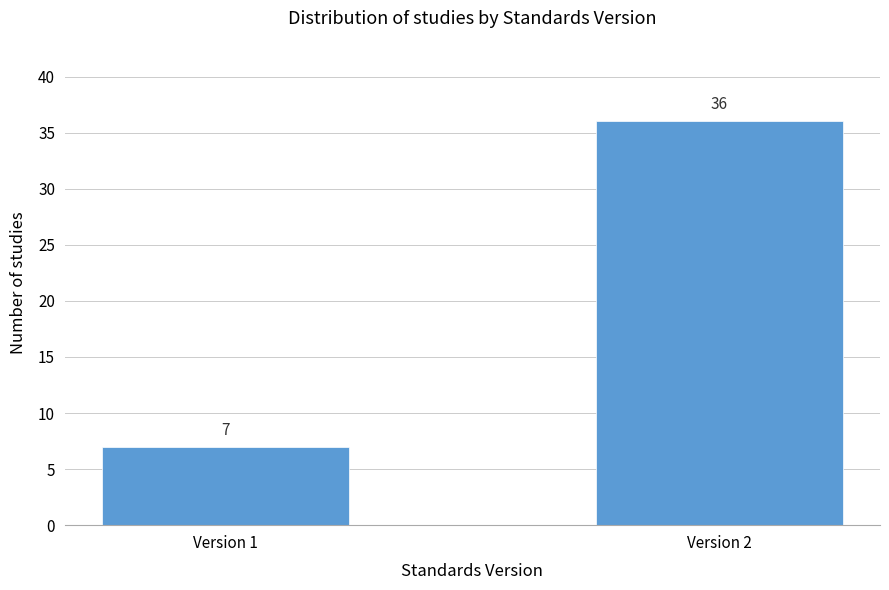

Reading left to right, transcribe all the data shown in this chart.

7	36